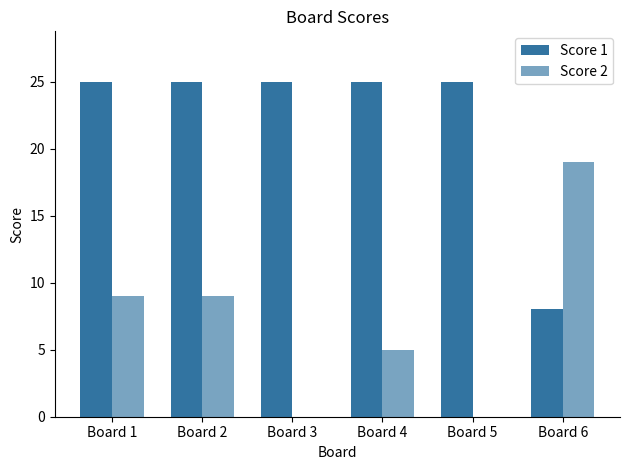

Are the bars horizontal?

No